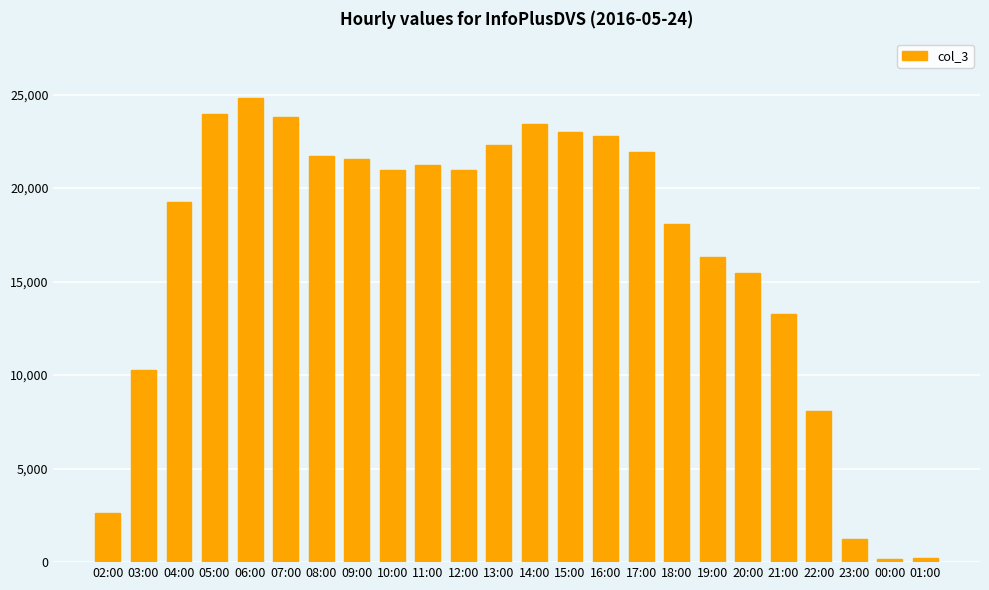

Read the value at 12:00, to the nearest 100.

21000